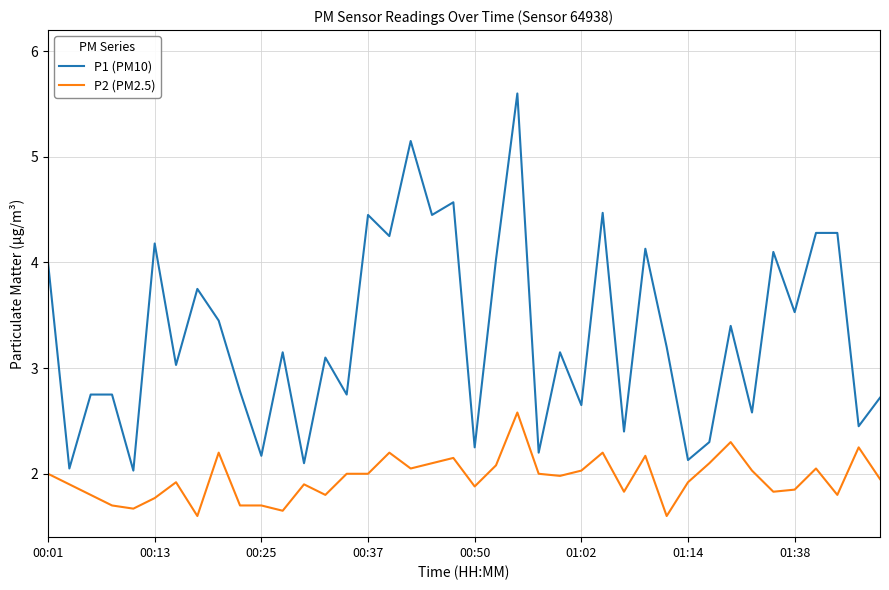

True or false: P2 (PM2.5) and P1 (PM10) cross at least once.

False